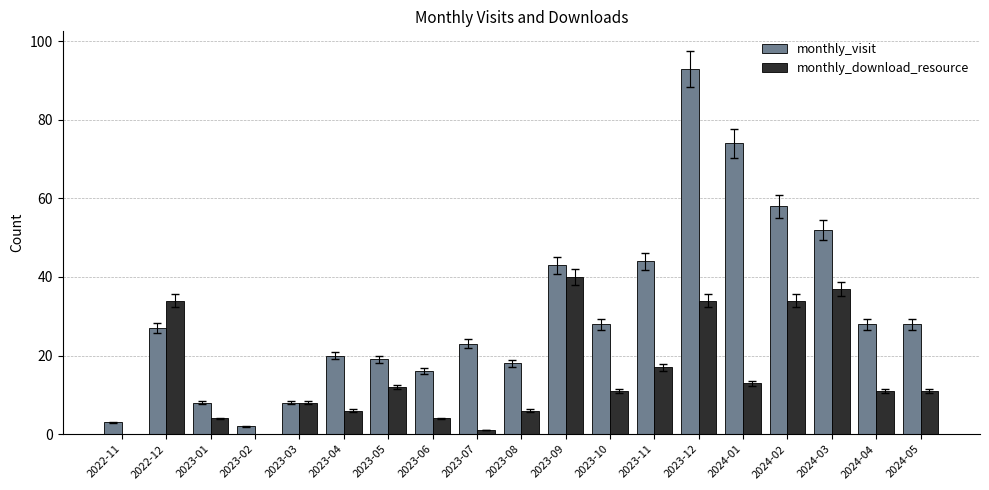

Reading left to right, transcribe all the data shown in this chart.

monthly_visit: 2022-11=3	2022-12=27	2023-01=8	2023-02=2	2023-03=8	2023-04=20	2023-05=19	2023-06=16	2023-07=23	2023-08=18	2023-09=43	2023-10=28	2023-11=44	2023-12=93	2024-01=74	2024-02=58	2024-03=52	2024-04=28	2024-05=28
monthly_download_resource: 2022-11=0	2022-12=34	2023-01=4	2023-02=0	2023-03=8	2023-04=6	2023-05=12	2023-06=4	2023-07=1	2023-08=6	2023-09=40	2023-10=11	2023-11=17	2023-12=34	2024-01=13	2024-02=34	2024-03=37	2024-04=11	2024-05=11